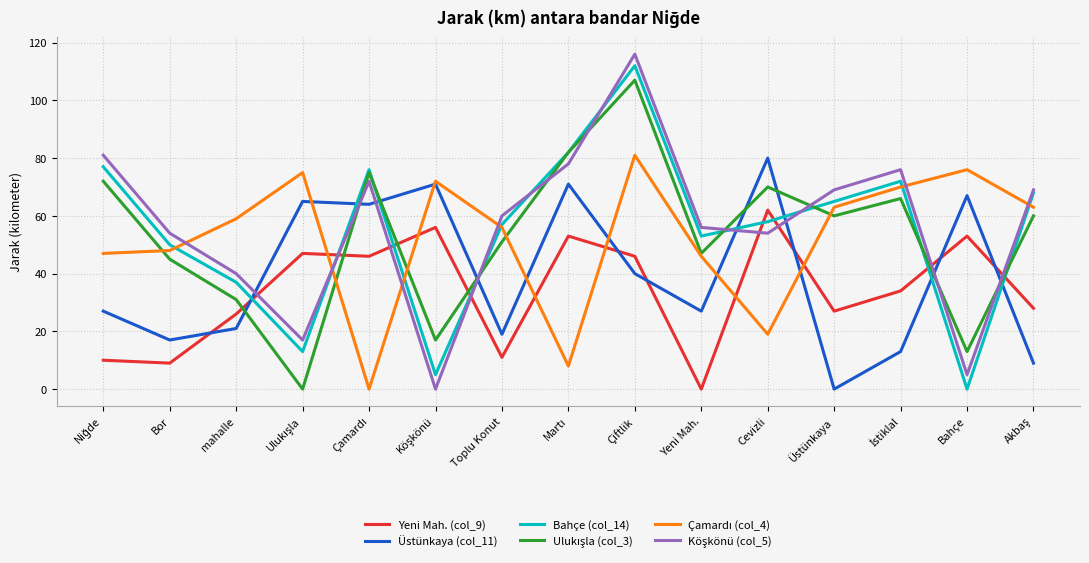

What is the maximum value shown in the chart?

116